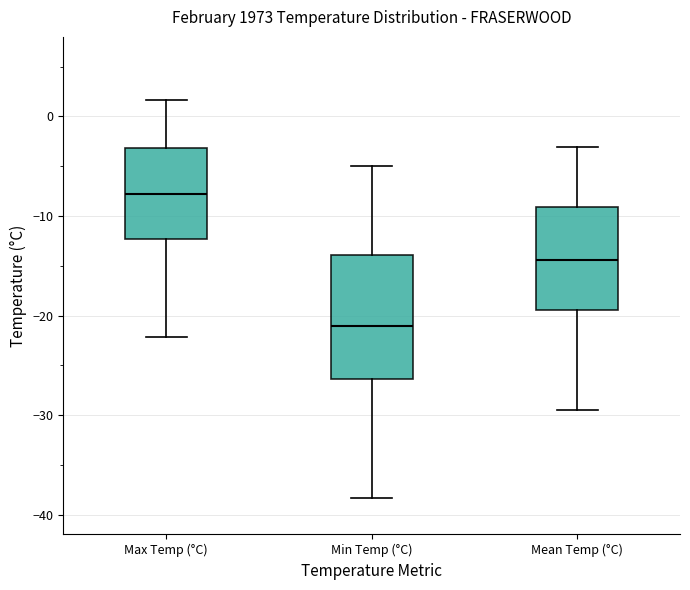

Comparing the boxes themselves (not the whiskers), which one is the tallest?

Min Temp (°C)